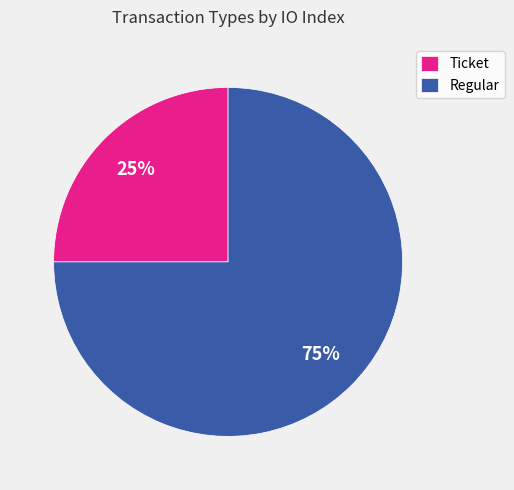

Which category has the smallest portion of the pie?

Ticket